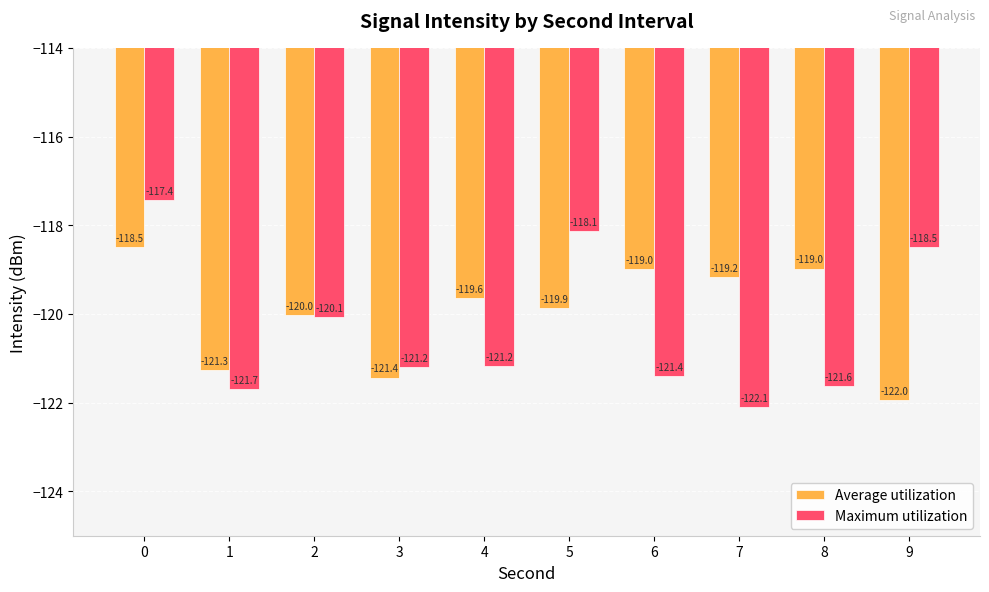

What is the total value across all series at 5?

-238.0